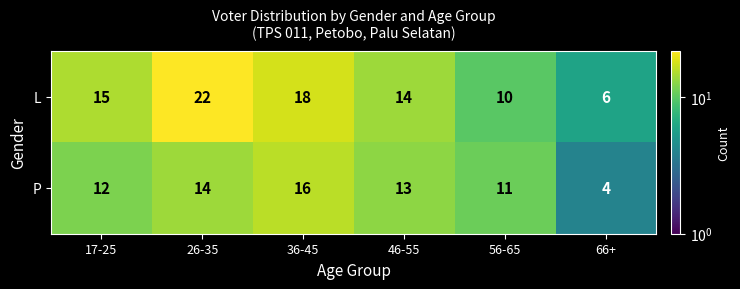

Which label corresponds to the largest value in the chart?

26-35